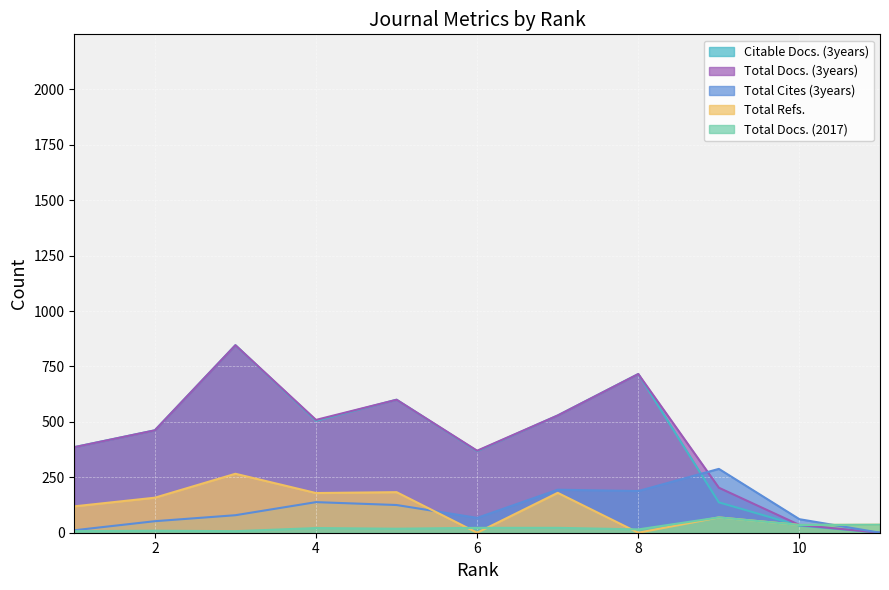

How many lines are shown in the chart?

5